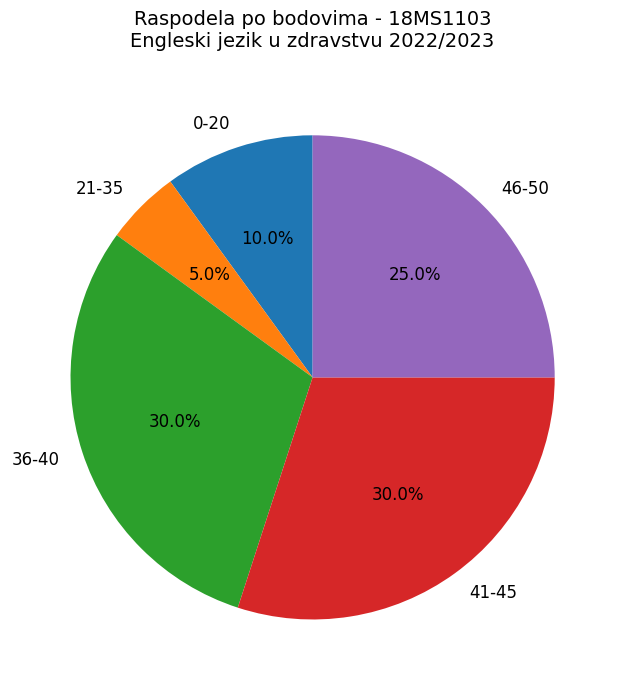

Is 36-40 the majority of the pie?

No